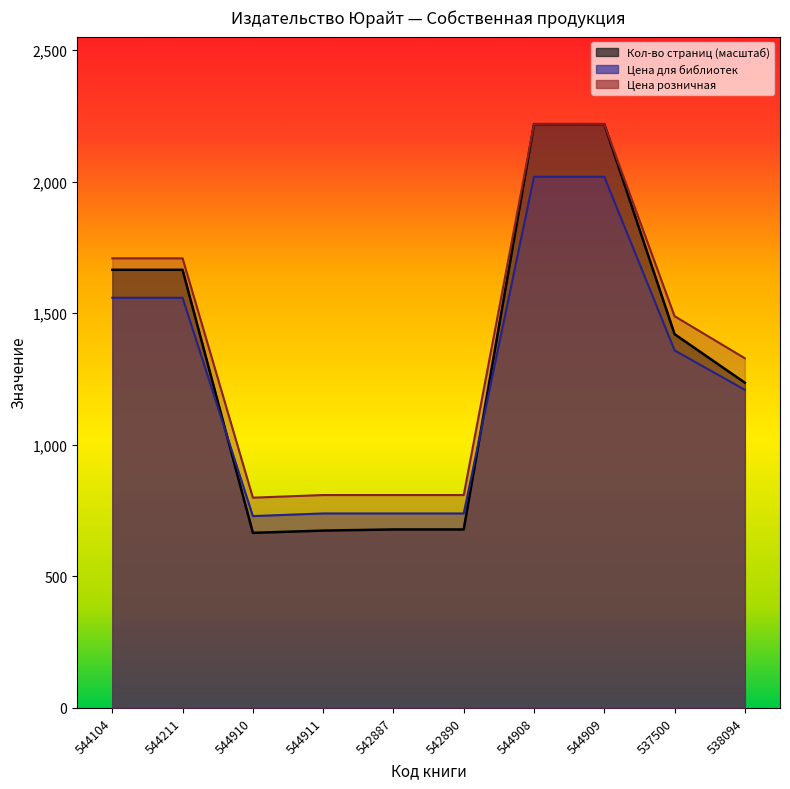

What is the label of the 1st point from the right?

538094